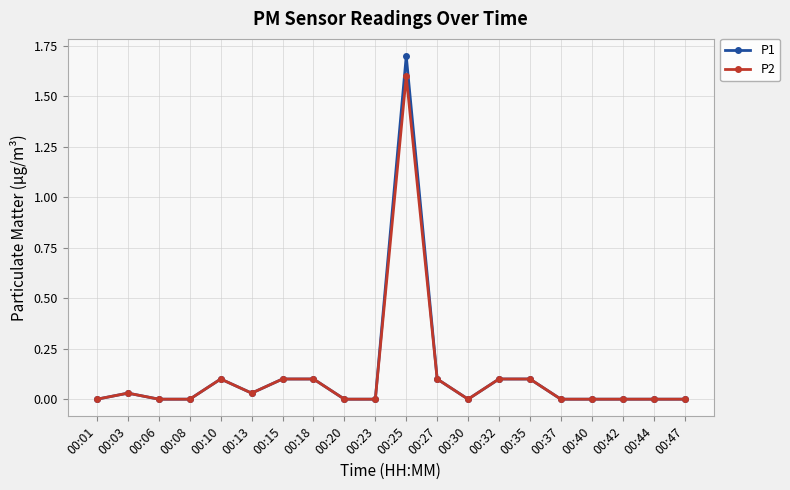

Where is the first local maximum for P2?

00:03